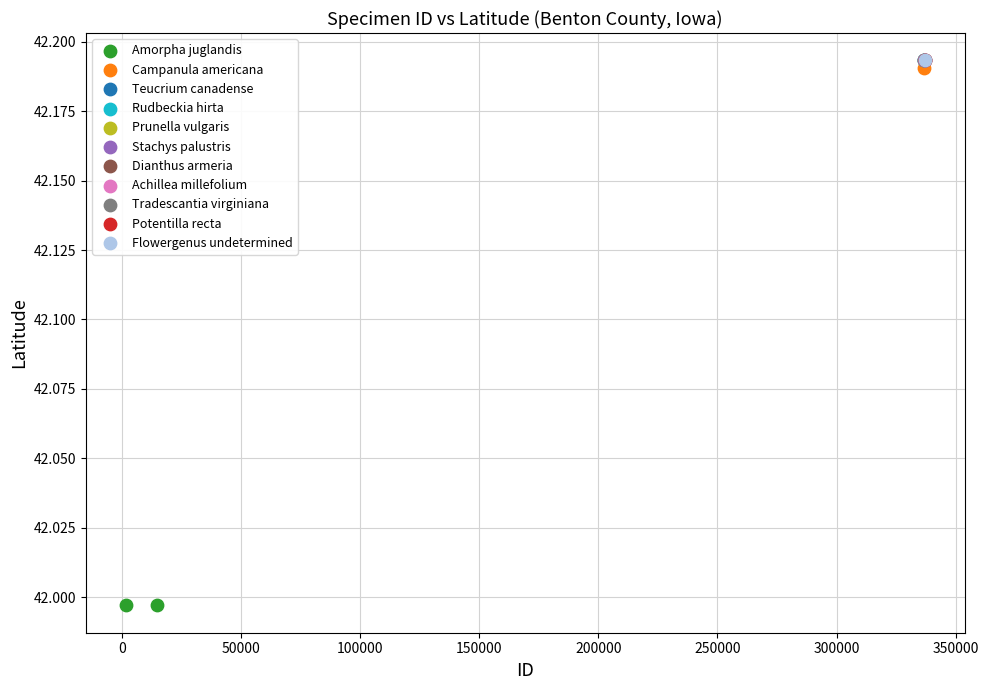

What are all the series names shown in the legend?

Amorpha juglandis, Campanula americana, Teucrium canadense, Rudbeckia hirta, Prunella vulgaris, Stachys palustris, Dianthus armeria, Achillea millefolium, Tradescantia virginiana, Potentilla recta, Flowergenus undetermined